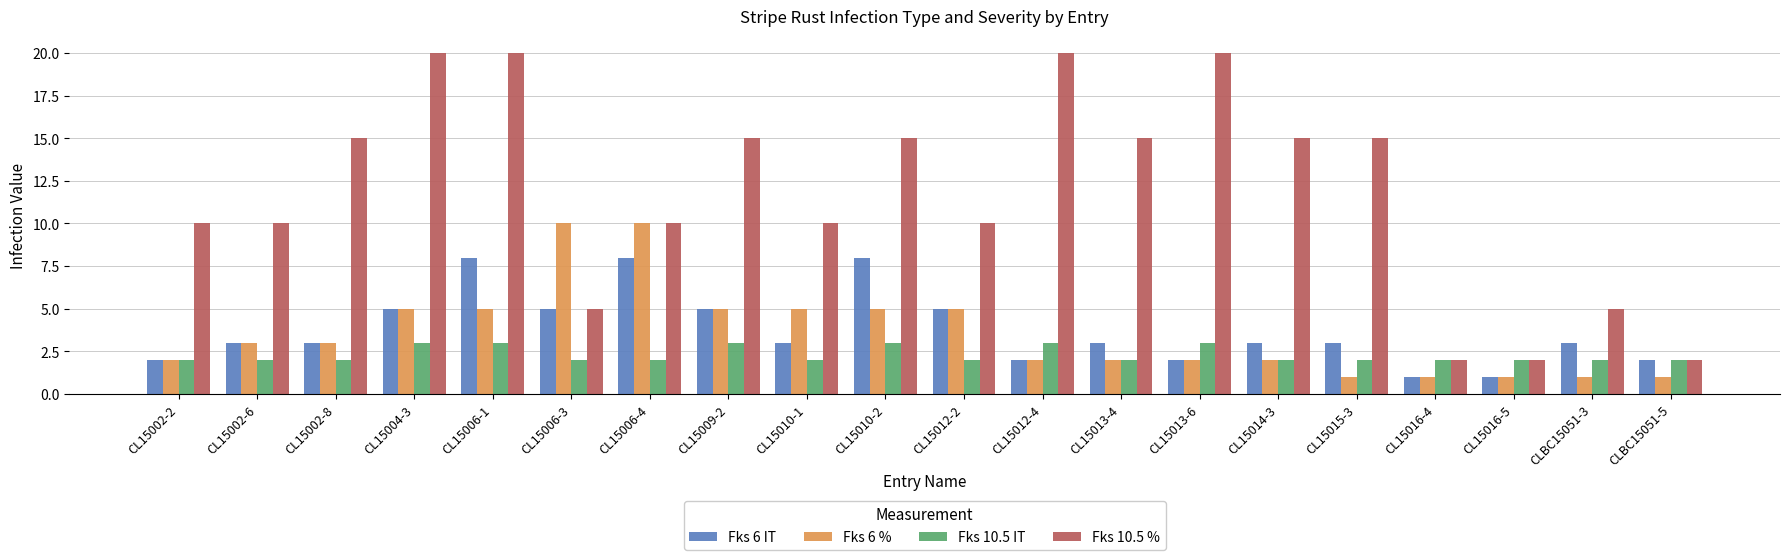

Reading left to right, extract all data points from this chart.

Fks 6 IT: 2	3	3	5	8	5	8	5	3	8	5	2	3	2	3	3	1	1	3	2
Fks 6 %: 2	3	3	5	5	10	10	5	5	5	5	2	2	2	2	1	1	1	1	1
Fks 10.5 IT: 2	2	2	3	3	2	2	3	2	3	2	3	2	3	2	2	2	2	2	2
Fks 10.5 %: 10	10	15	20	20	5	10	15	10	15	10	20	15	20	15	15	2	2	5	2